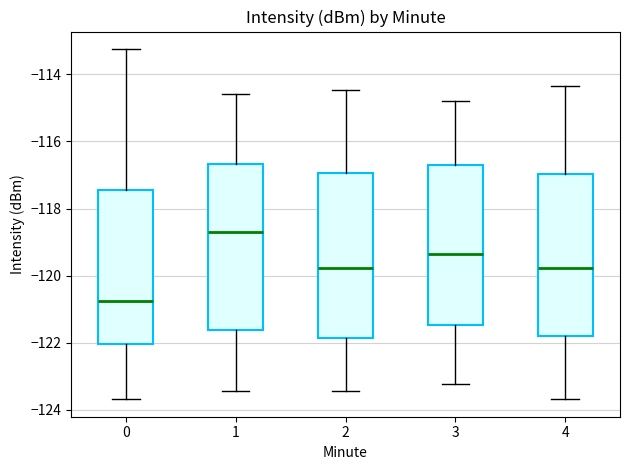

Reading left to right, read every box against the y-axis: the position of its median line, the range the box covers, and the ends of its whiskers. The values are not printed on the chart, so give them approximately, as read against the axis.

0: median -120.8, box -122.0 to -117.4, whiskers -123.6 to -113.2
1: median -118.8, box -121.6 to -116.6, whiskers -123.4 to -114.6
2: median -119.8, box -121.8 to -117.0, whiskers -123.4 to -114.4
3: median -119.4, box -121.4 to -116.8, whiskers -123.2 to -114.8
4: median -119.8, box -121.8 to -117.0, whiskers -123.6 to -114.4